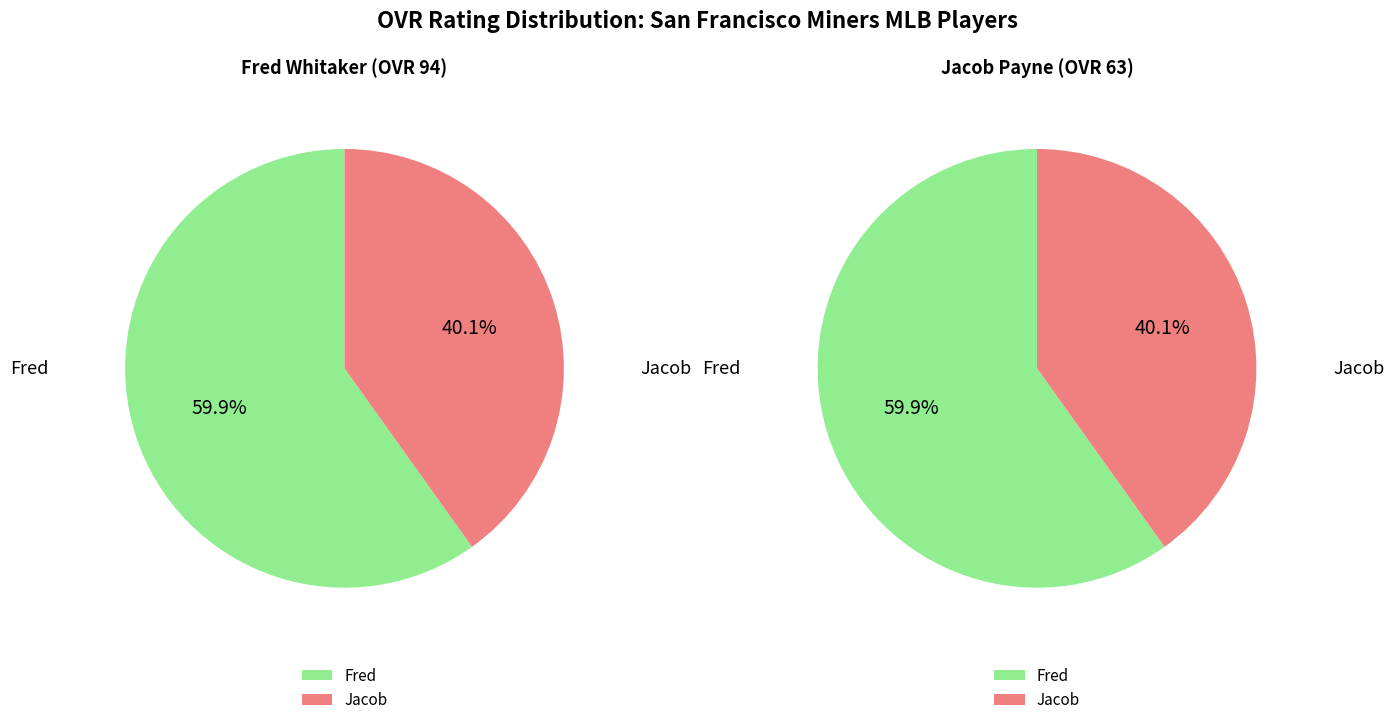

To the nearest percent, what is the difference between the largest and smallest slice percentages?

20%